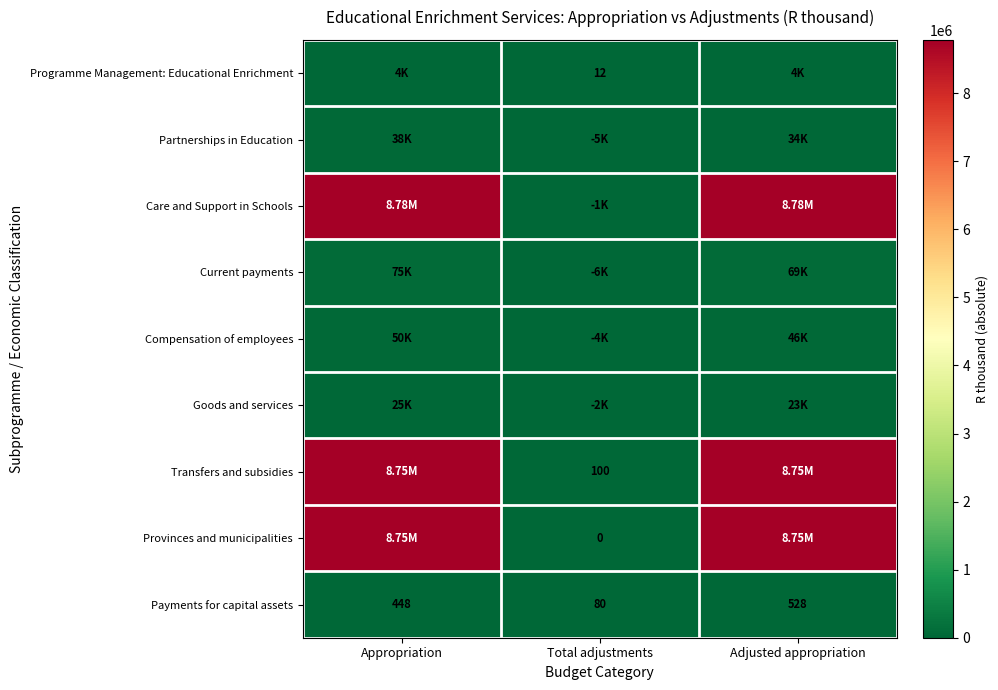

What is the average value of the Payments for capital assets series?

352